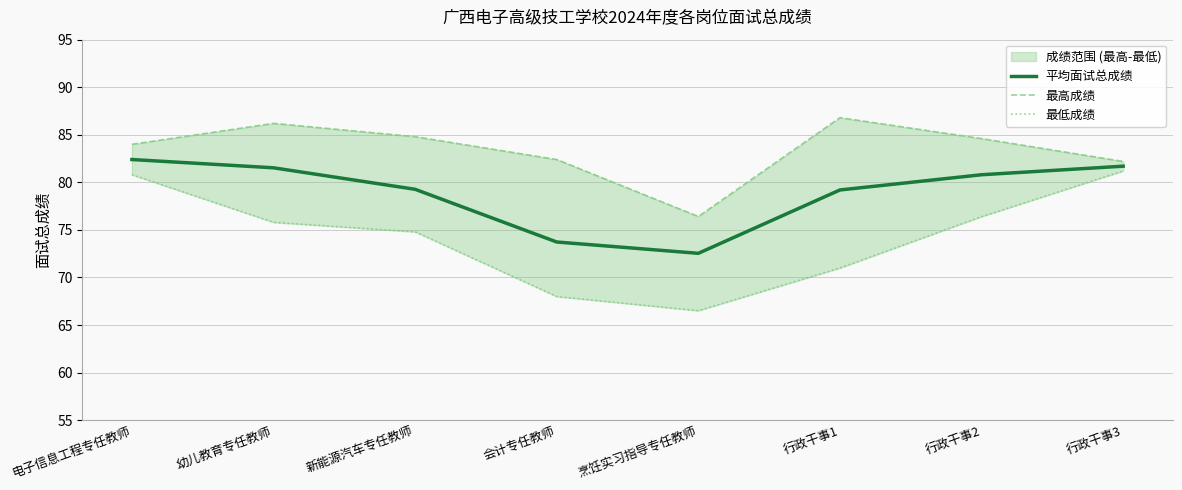

True or false: 最高成绩 has more than 2 interior local peaks.

False